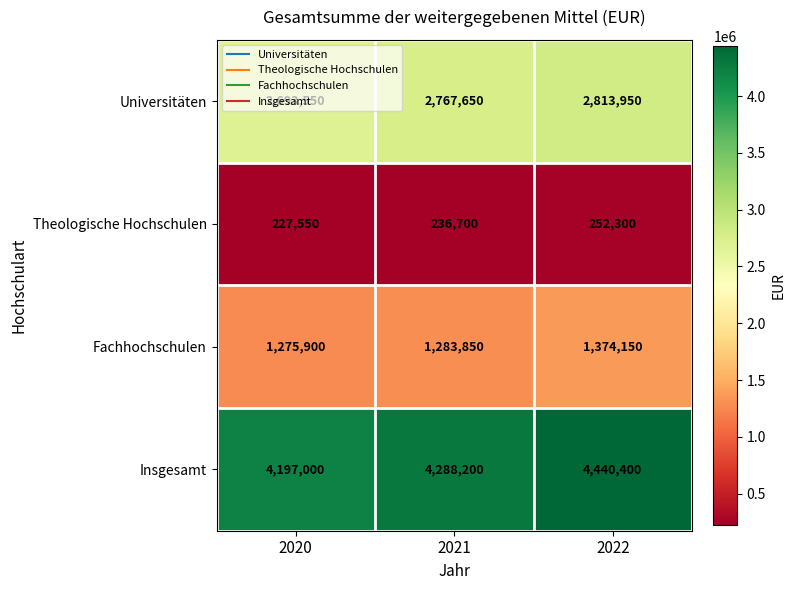

Which series has the widest spread of values?

Insgesamt